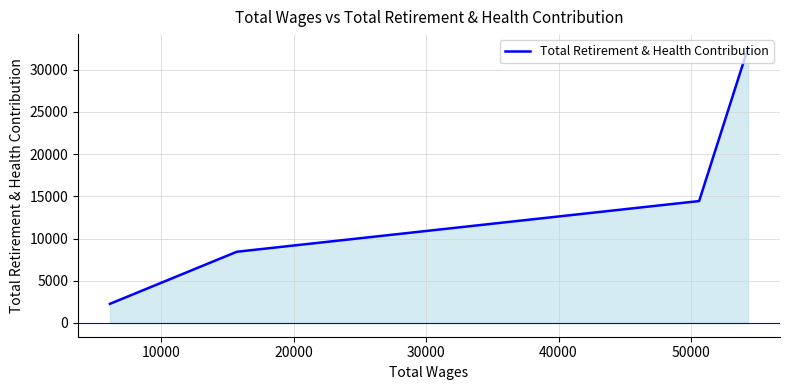

What is the maximum value shown in the chart?

32579